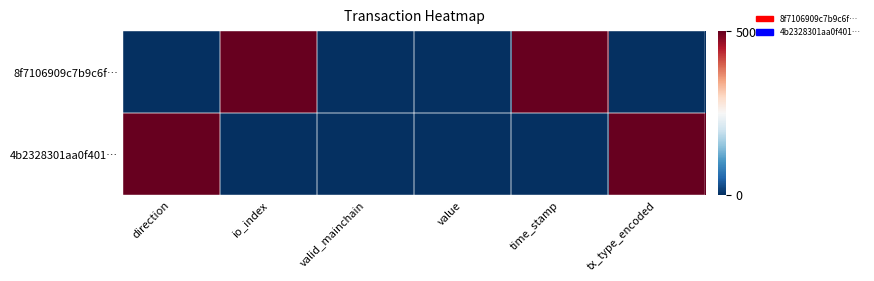

Which series has the widest spread of values?

8f7106909c7b9c6f…